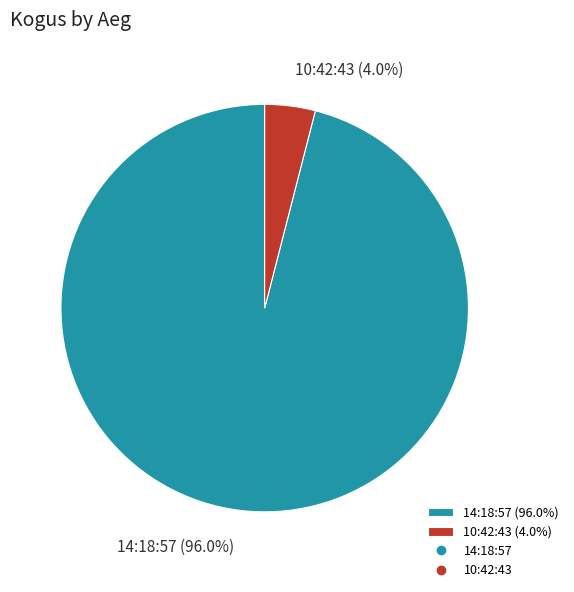

To the nearest percent, what portion does 10:42:43 represent?

4%